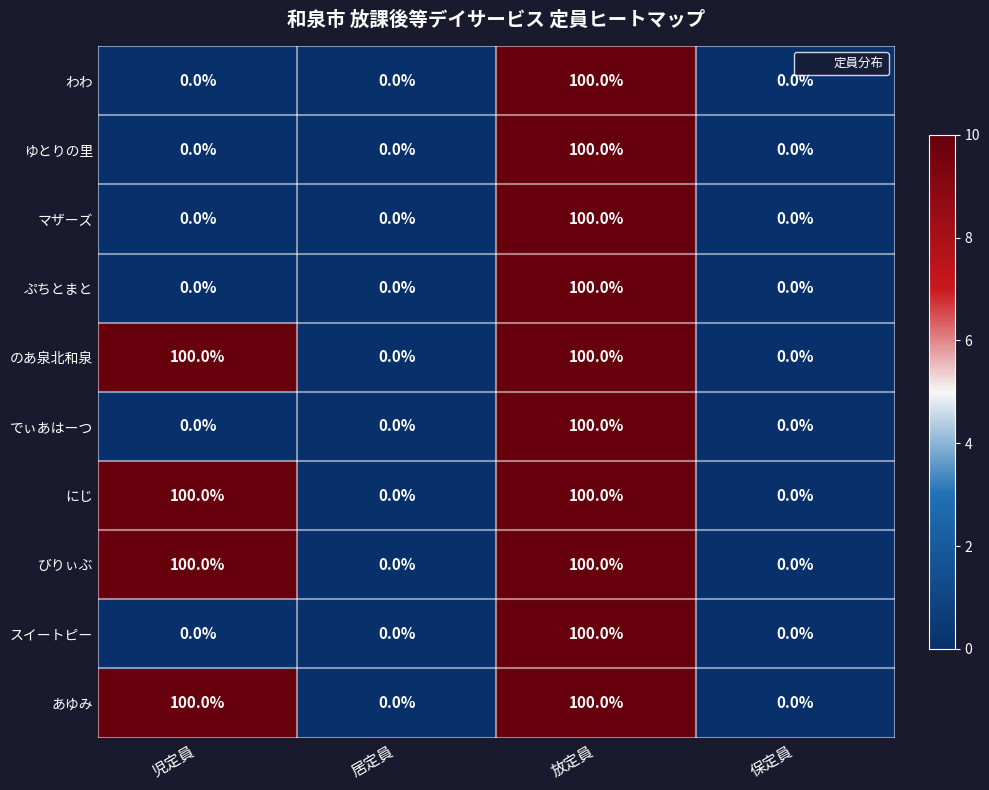

What is the difference between the highest and lowest values at 児定員?

100